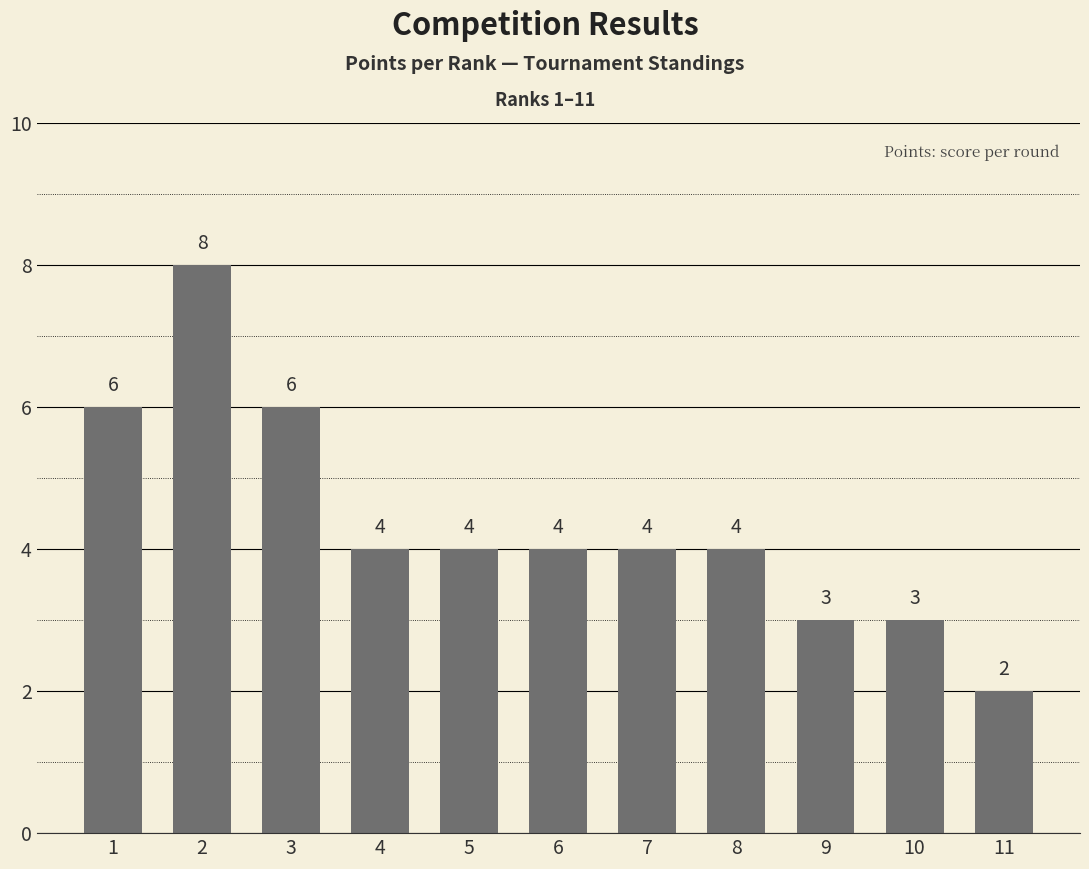

What is the difference between the second highest and second lowest values?

3